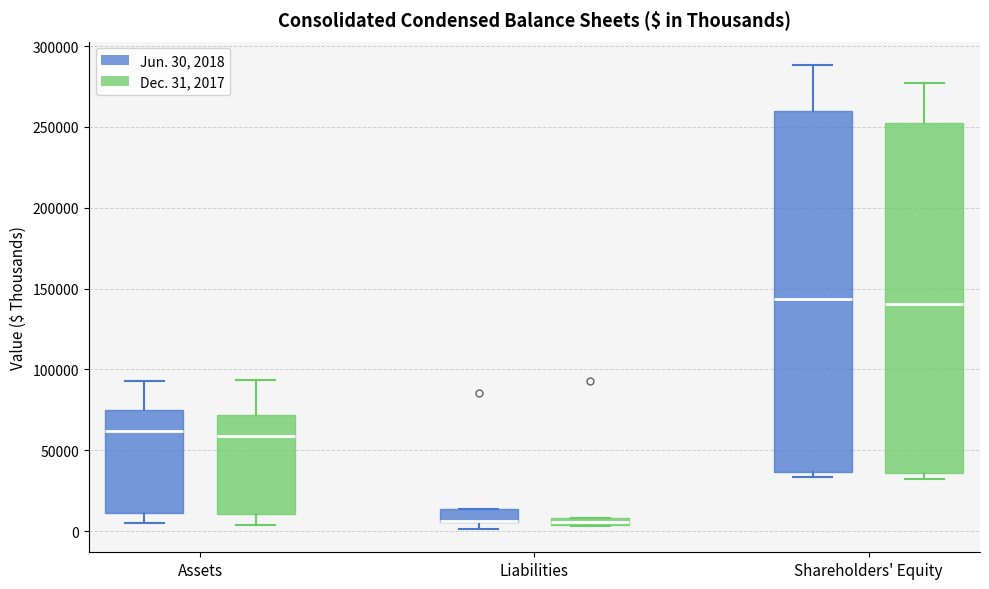

Which box is the tallest, from its lower edge to its upper edge?

Shareholders' Equity (Jun. 30, 2018)